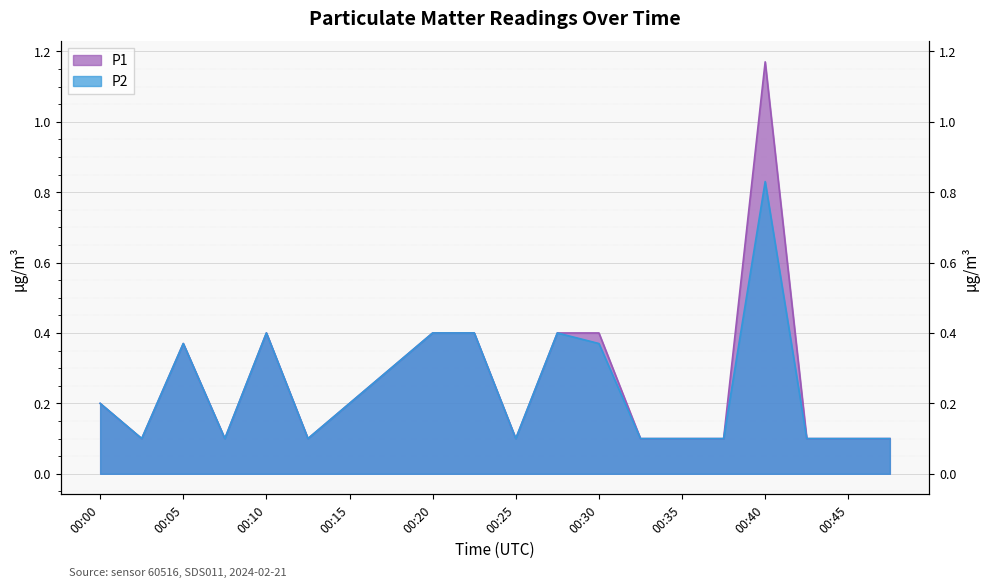

At which category is the sum across all series the highest?

00:40